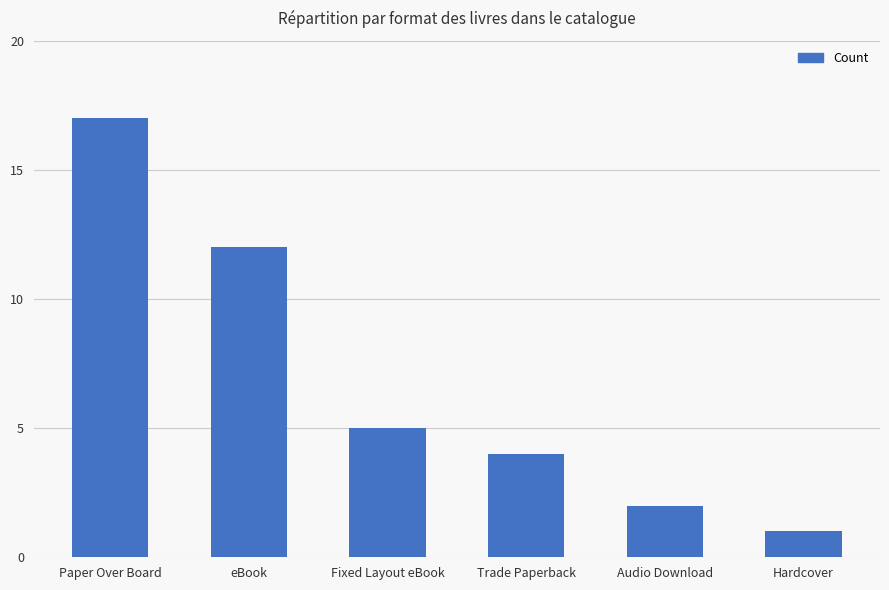

What is the sum of all values?

41